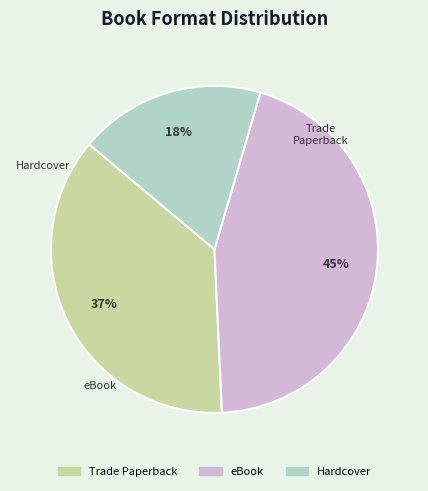

To the nearest percent, what portion does Hardcover represent?

18%